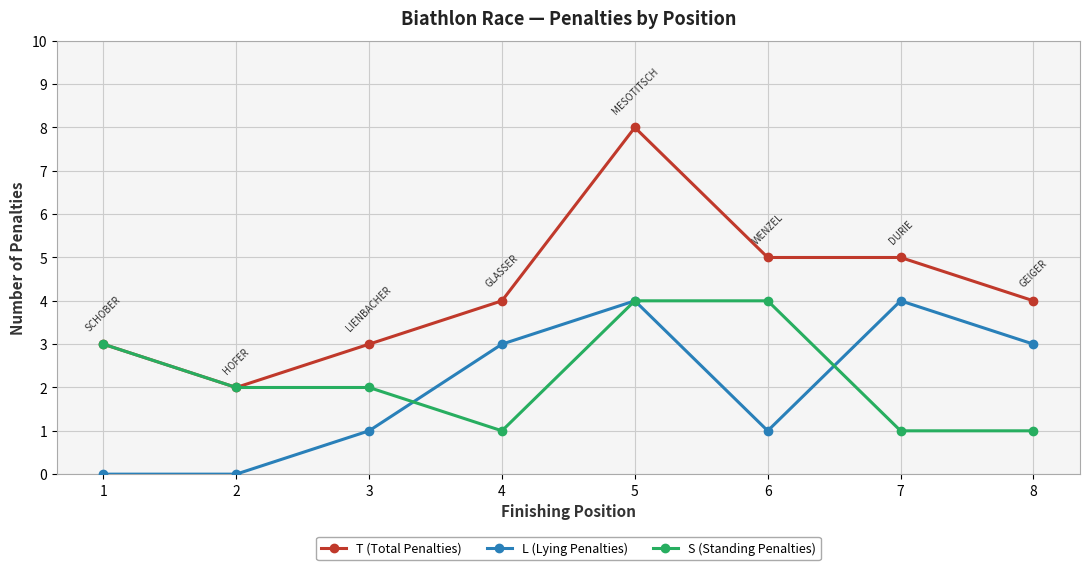

What are all the series names shown in the legend?

T (Total Penalties), L (Lying Penalties), S (Standing Penalties)